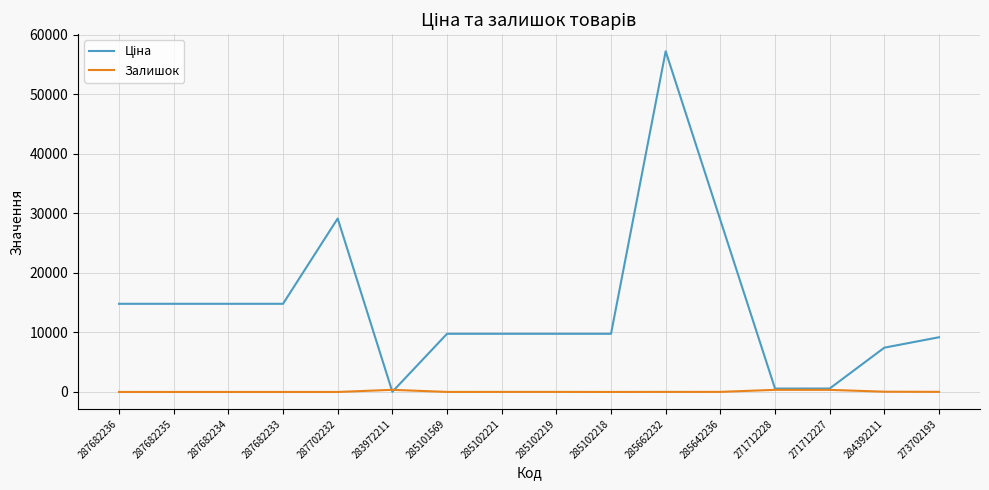

How many lines are shown in the chart?

2